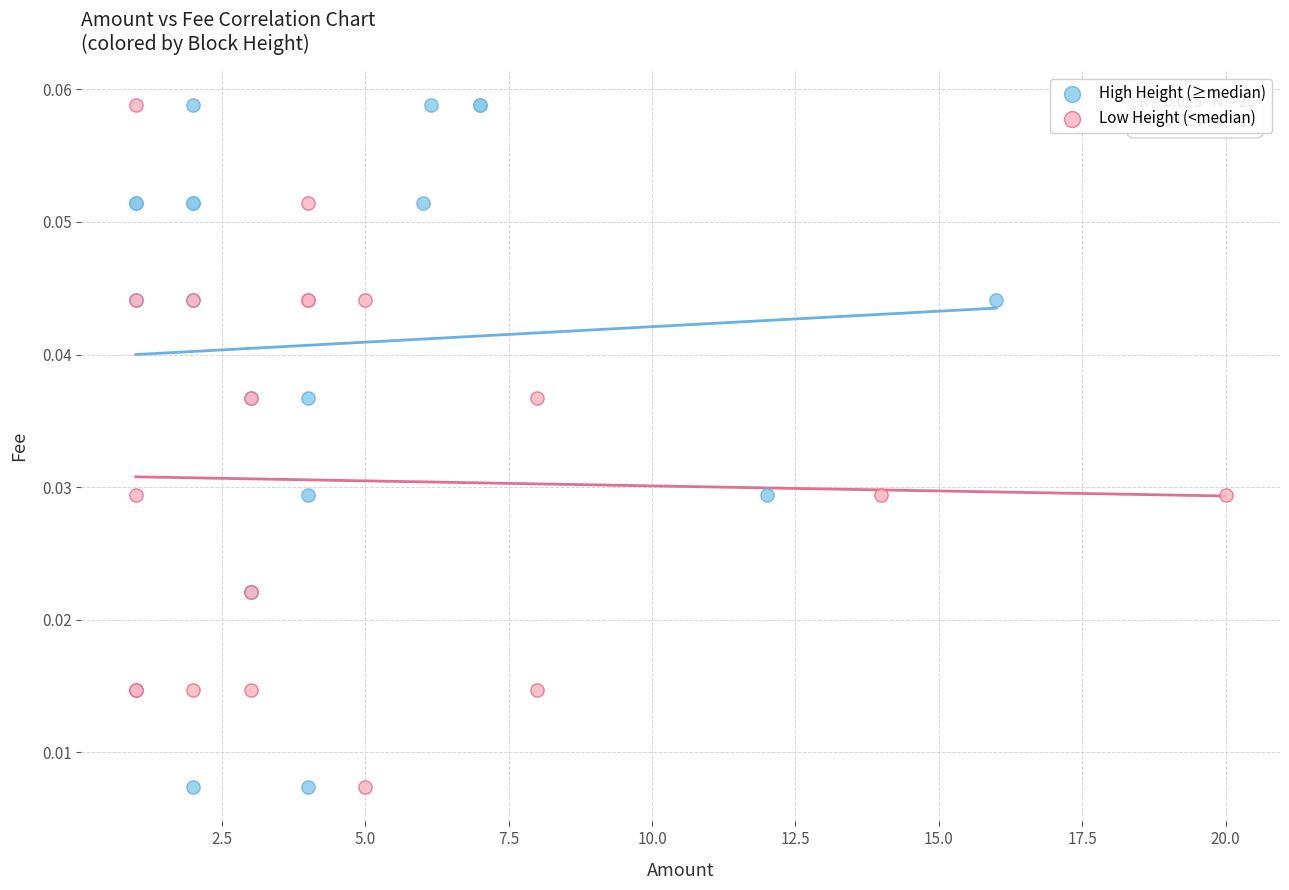

What are all the series names shown in the legend?

High Height (≥median), Low Height (<median)